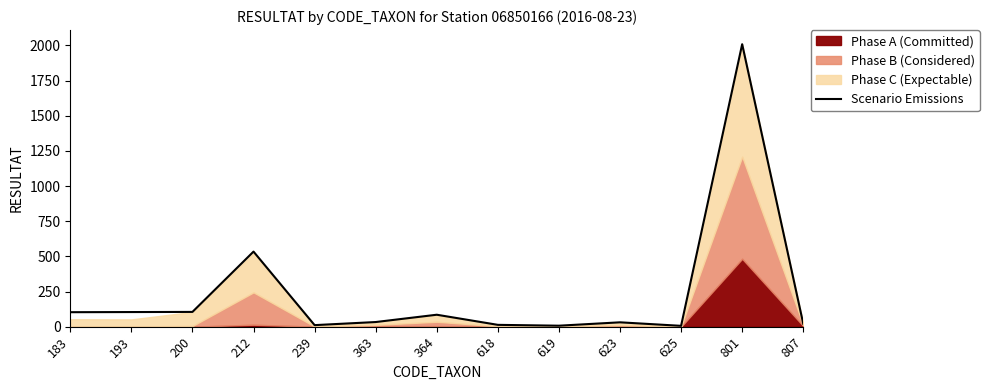

At which category does the data reach its first local valley?

239